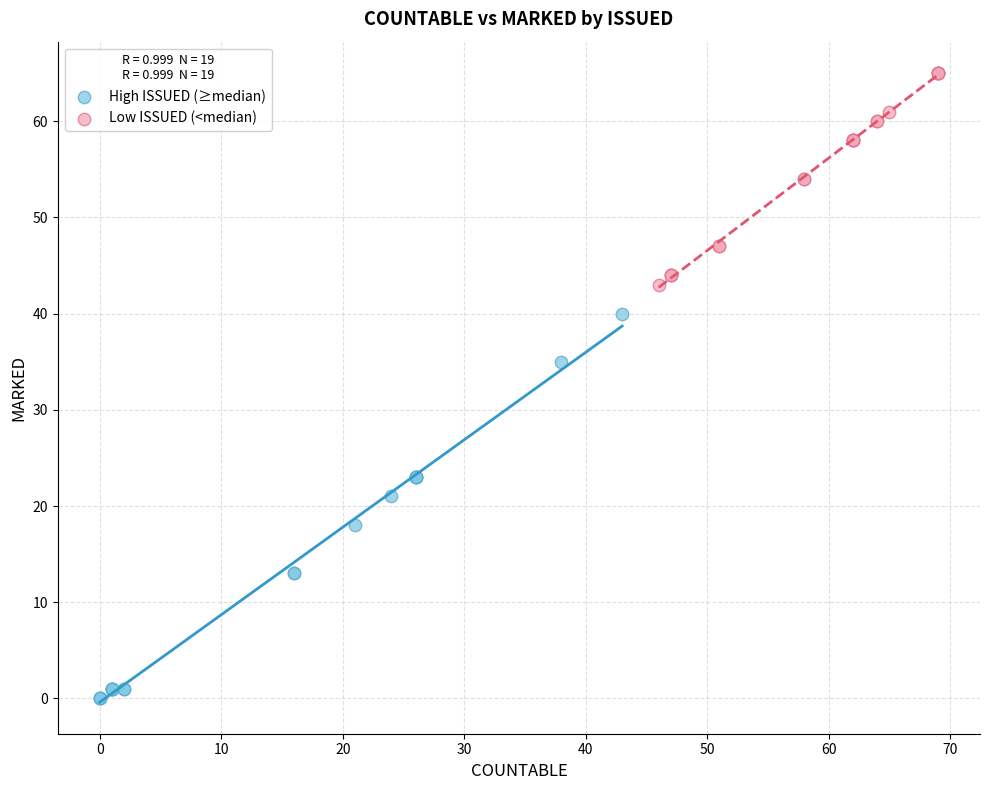

Which series reaches the maximum Y coordinate?

Low ISSUED (<median)